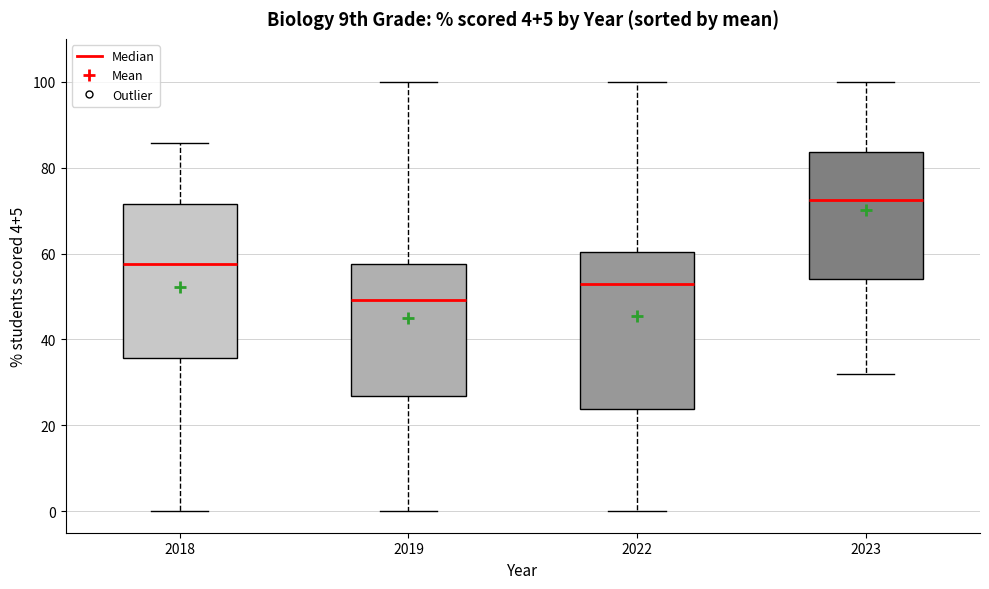

Which box's median line is the lowest?

2019